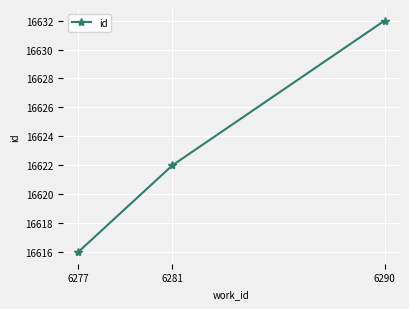

True or false: the data shows 16622 at 6281.

True